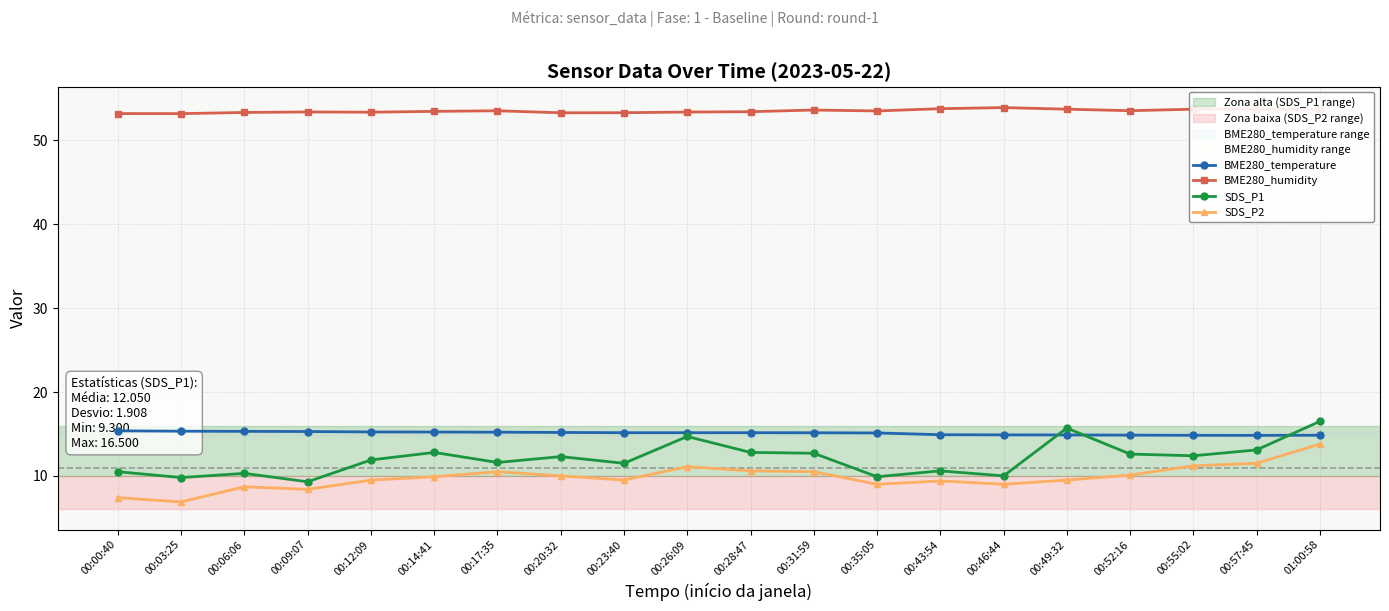

Which has a higher value, 00:09:07 or 00:14:41?

00:09:07